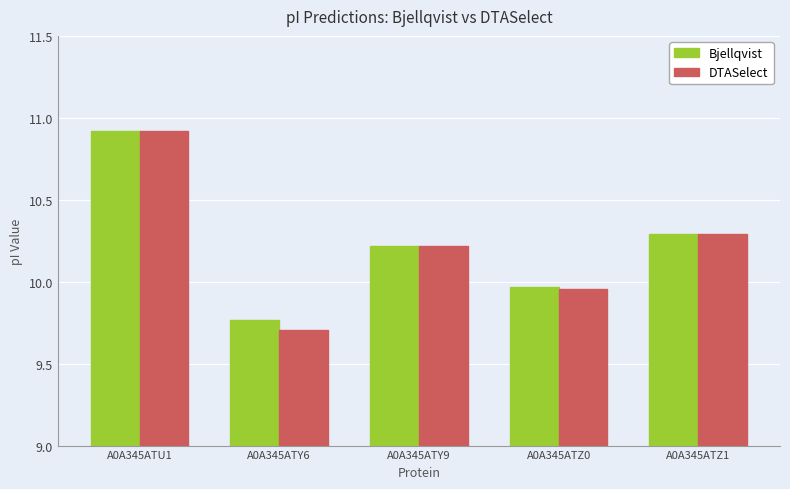

How many data points in Bjellqvist are above 10?

3